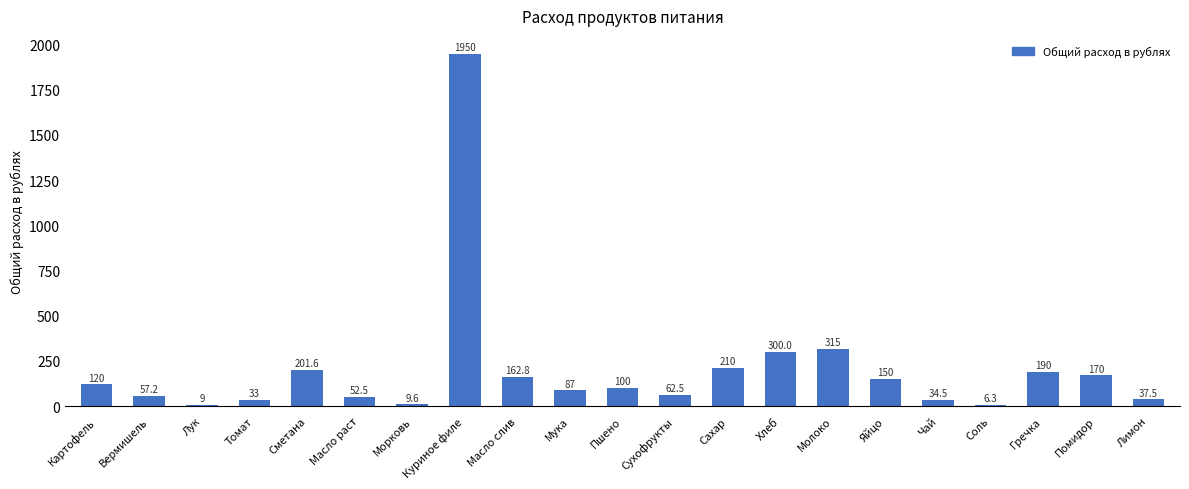

What is the average value?

202.8